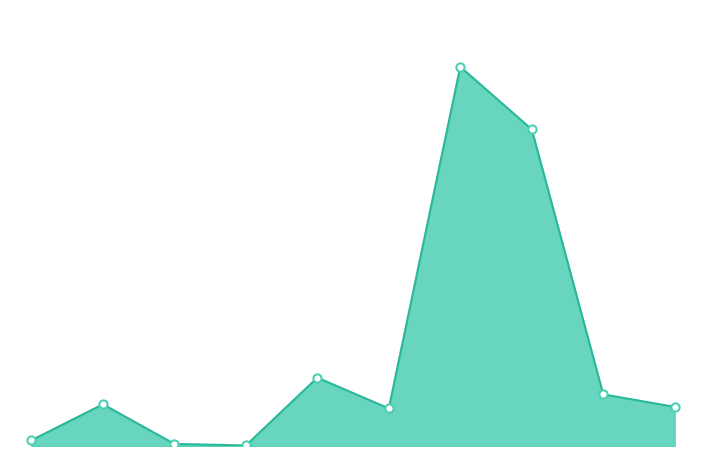

Does the chart have visible grid lines?

No